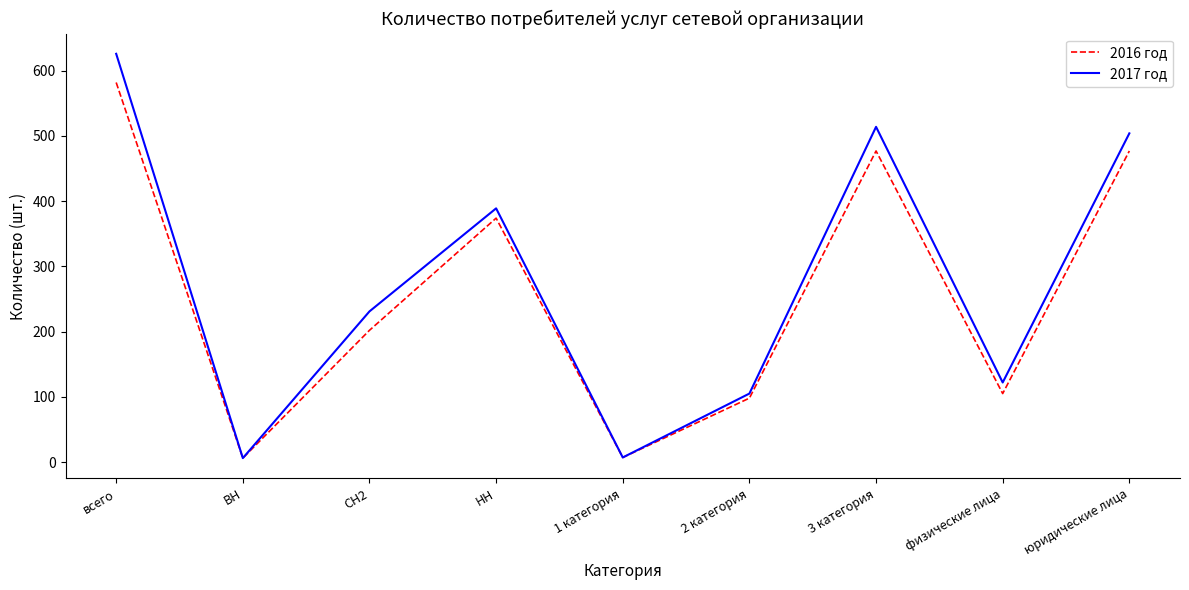

Rank the series by their maximum value, from lowest to highest.

2016 год, 2017 год